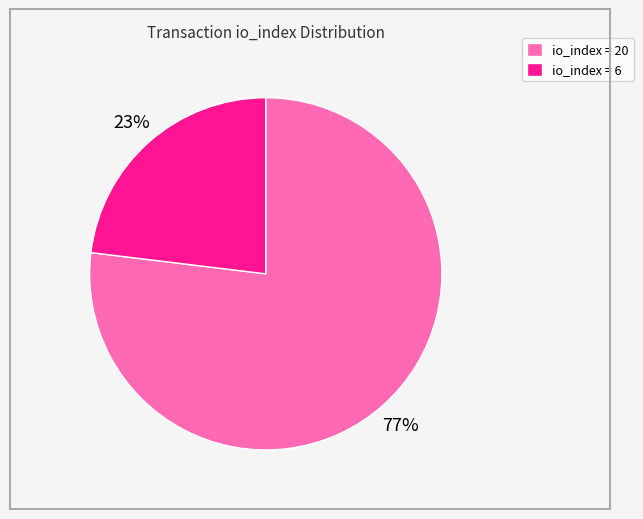

Rank the categories by value from highest to lowest.

io_index = 20, io_index = 6